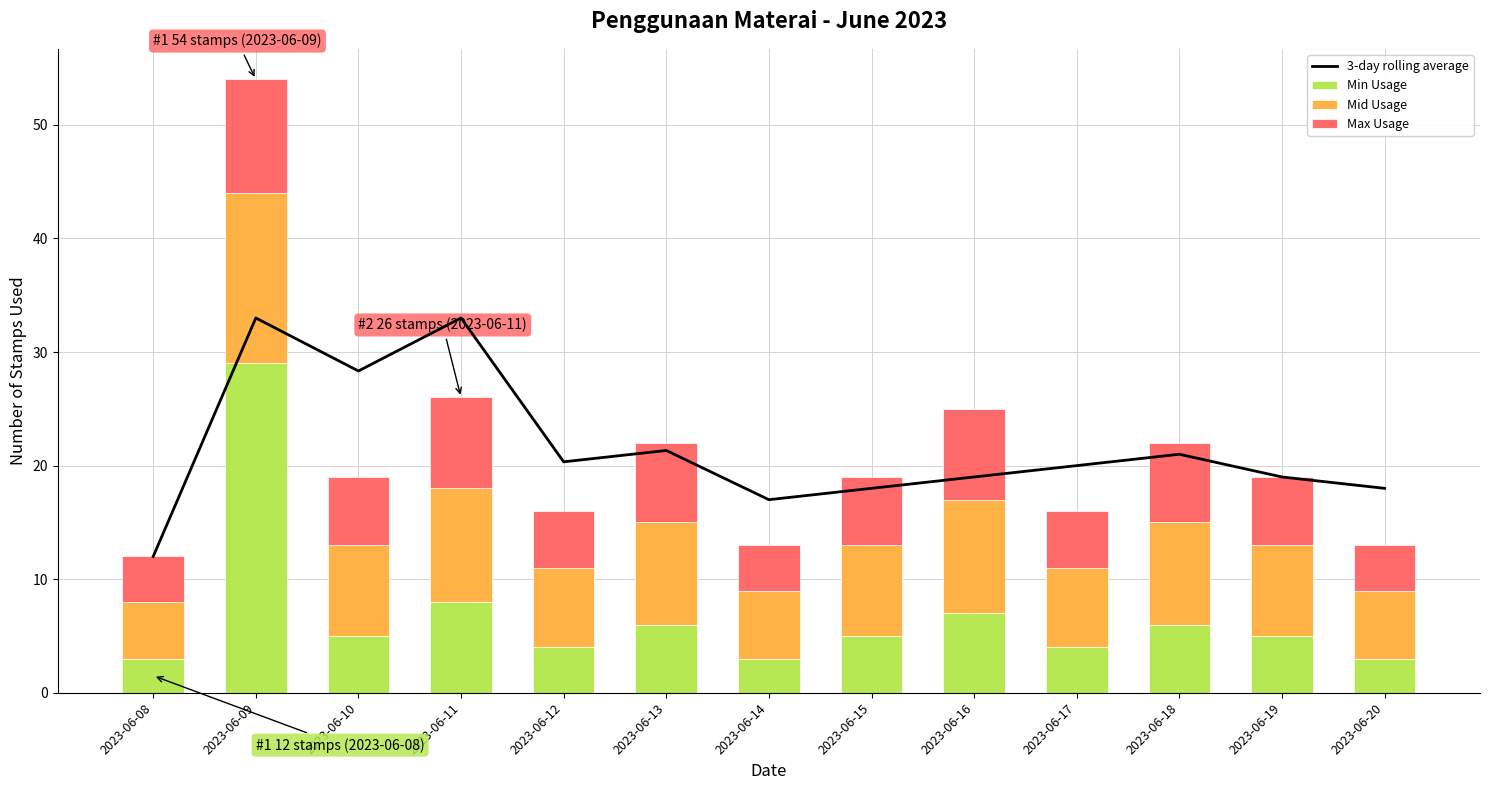

The value of 3-day rolling average at 2023-06-11 is 33.0. True or false?

True